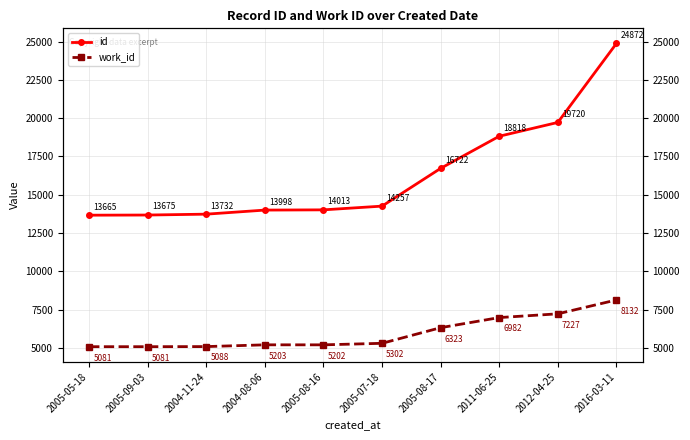

What is the label of the 3rd point from the right?

2011-06-25